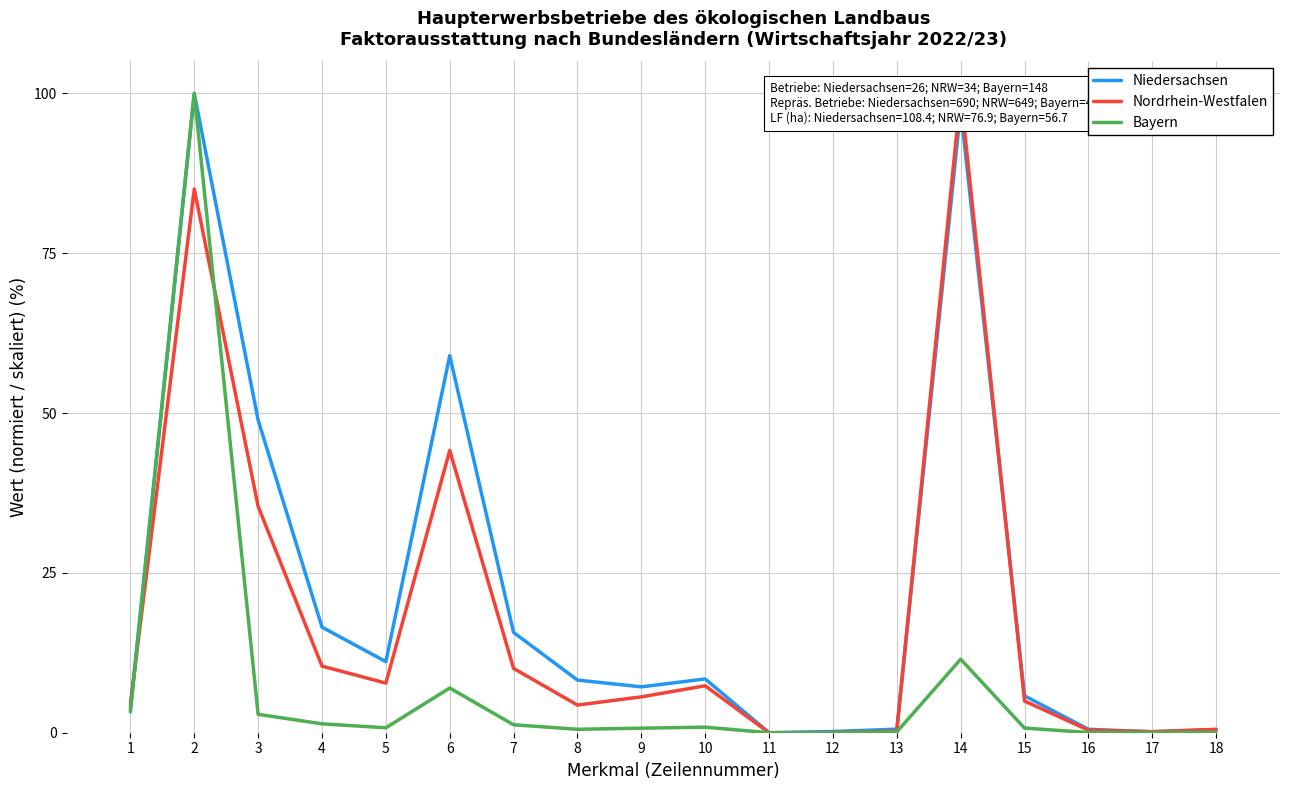

Between 12 and 1, which is larger?

1